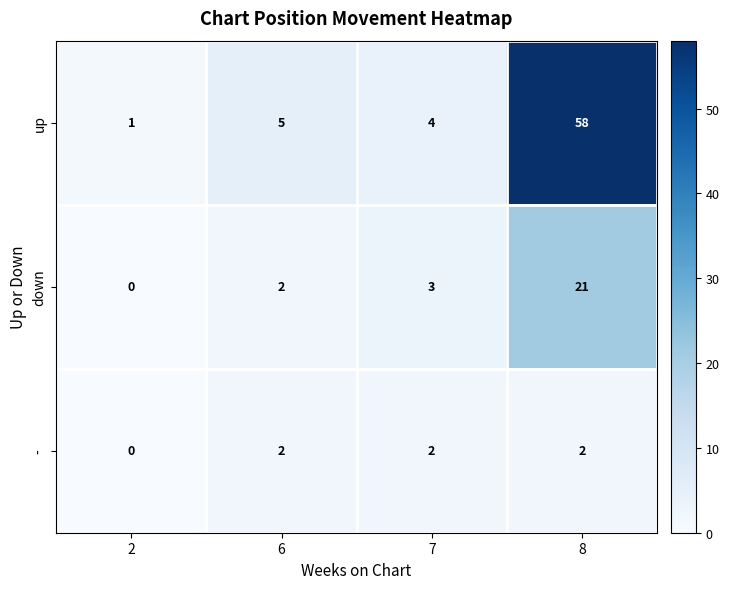

Is it true that up equals 2 at 7?

False